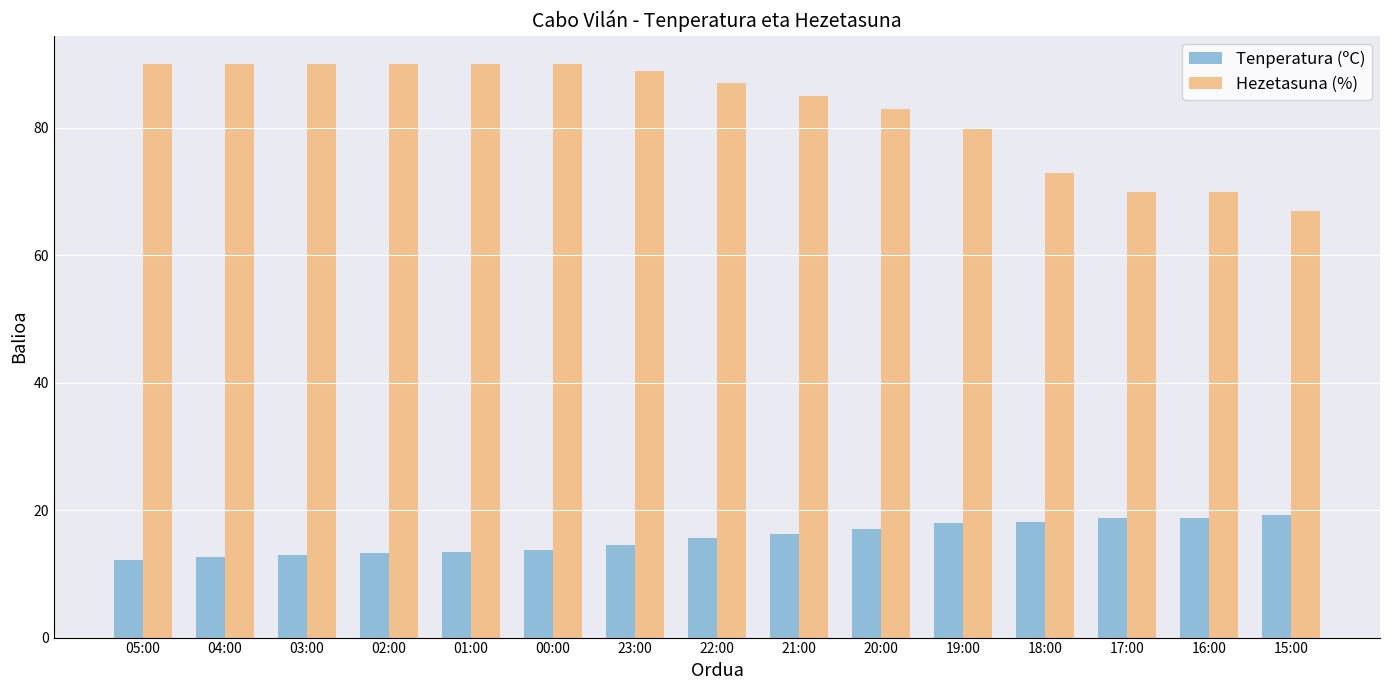

Which series has the widest spread of values?

Hezetasuna (%)